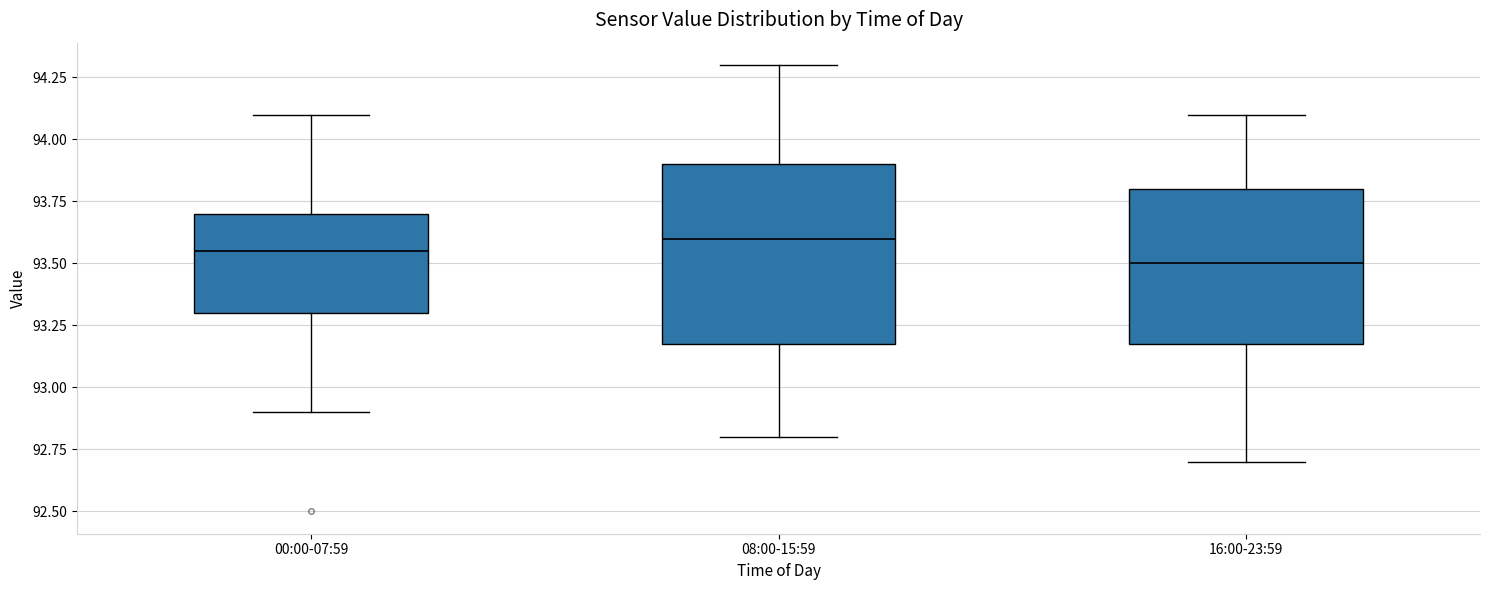

Where does the median line of the box for 08:00-15:59 sit on the y-axis? The values are not printed on the chart, so give them approximately, as read against the axis.

93.60